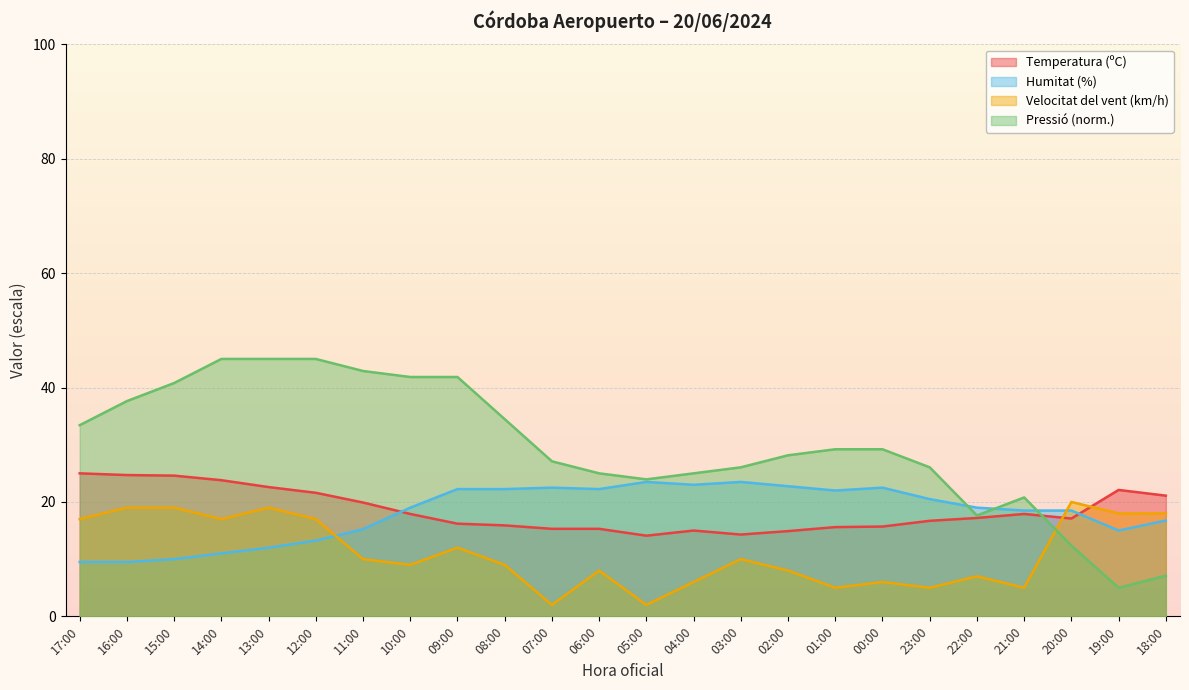

What are all the series names shown in the legend?

Temperatura (ºC), Humitat (%), Velocitat del vent (km/h), Pressió (norm.)